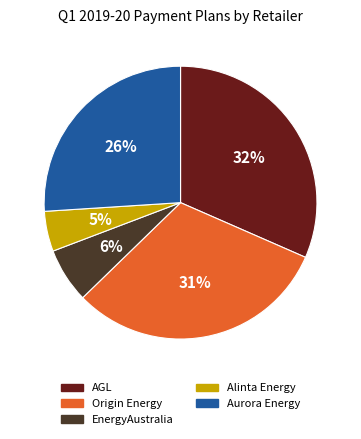

Which category has the smallest portion of the pie?

Alinta Energy